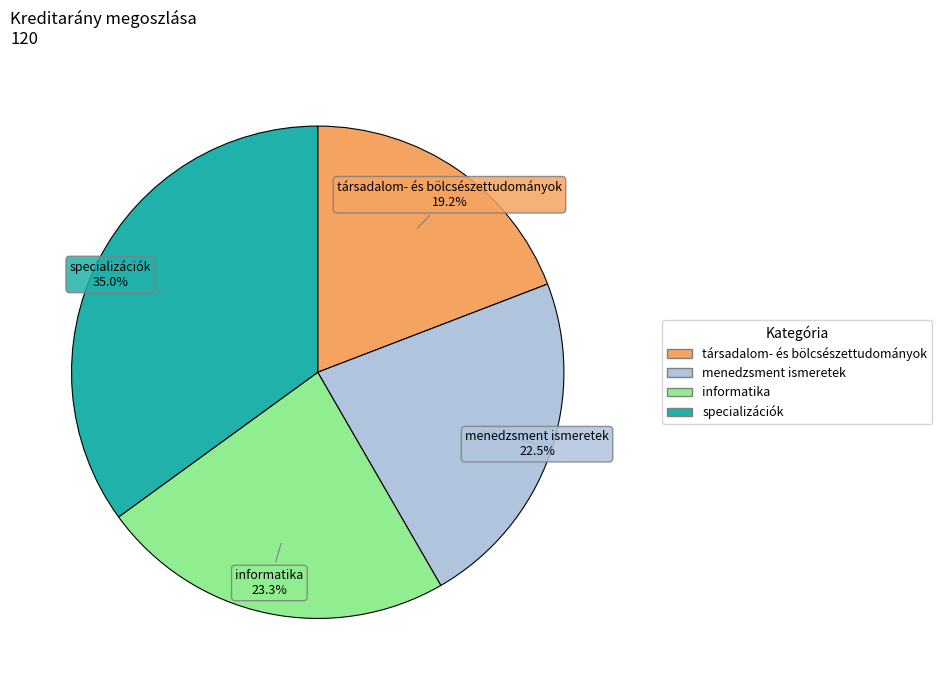

Combined, do társadalom- és bölcsészettudományok and menedzsment ismeretek account for over 50%?

No